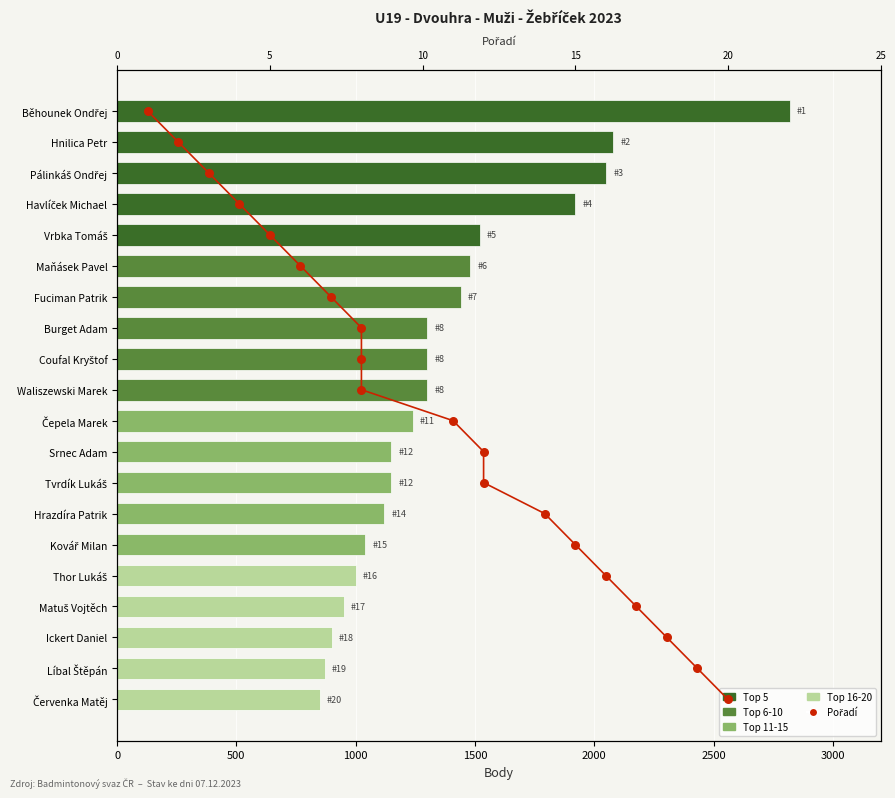

Which series reaches the minimum Y coordinate?

Pořadí